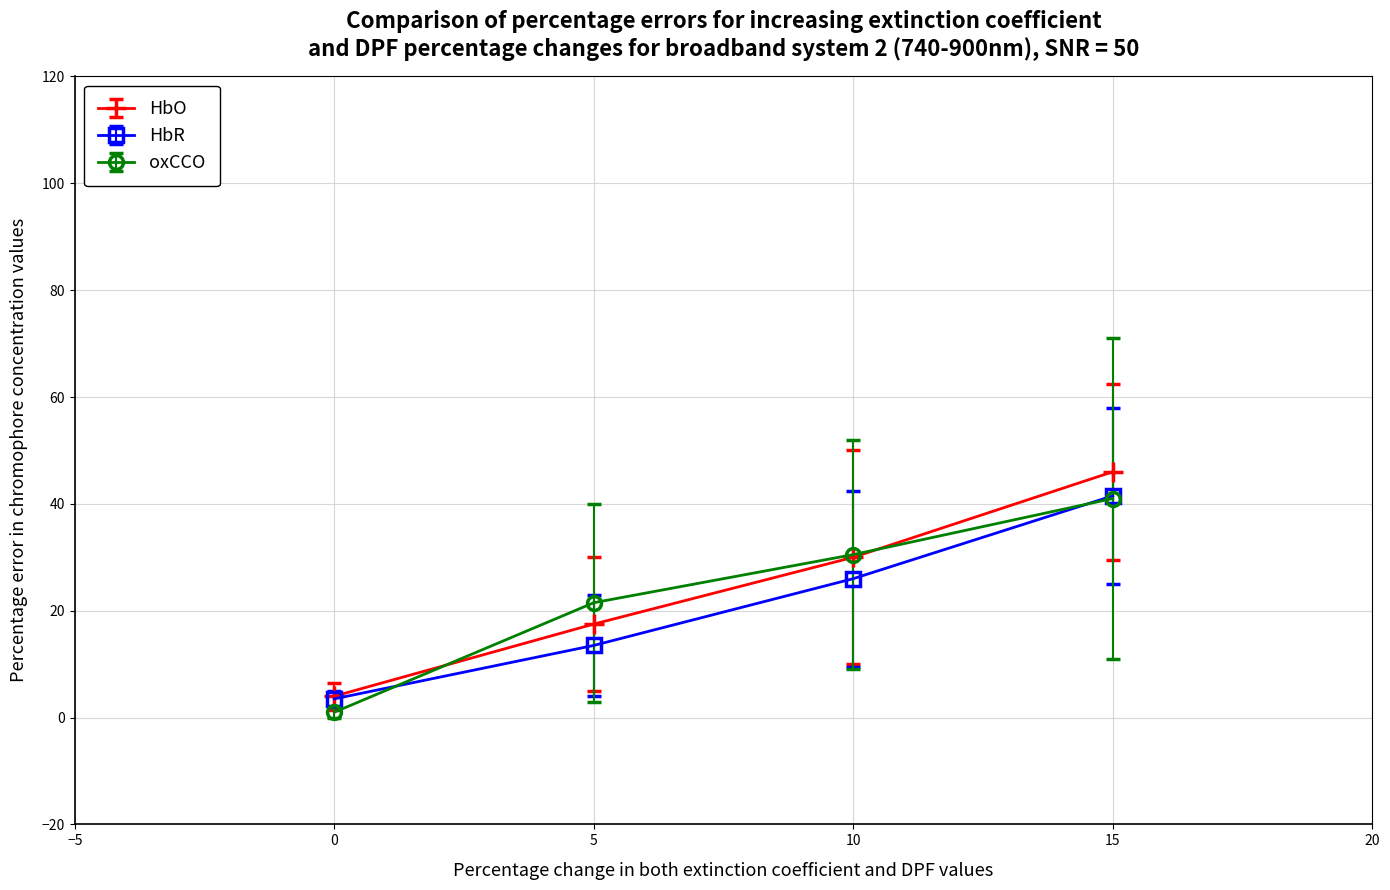

Is the value of HbO at 5 greater than the value of oxCCO at 0?

Yes